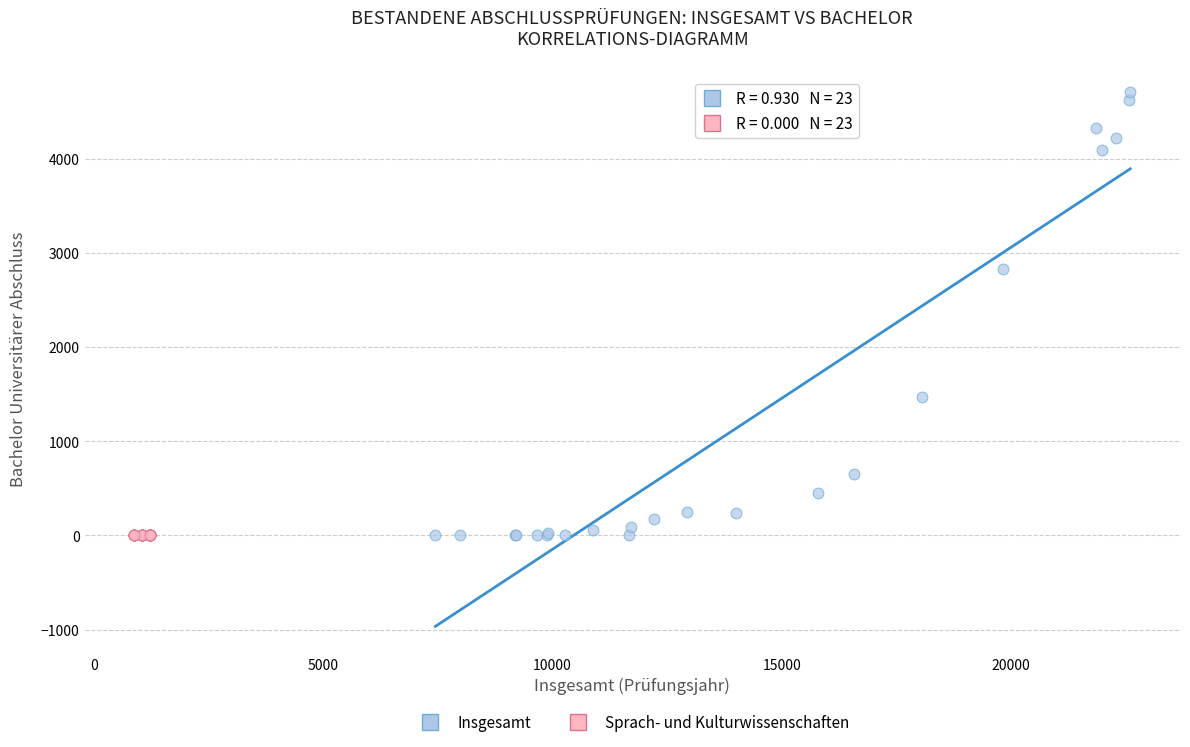

Which series reaches the maximum Y coordinate?

Insgesamt